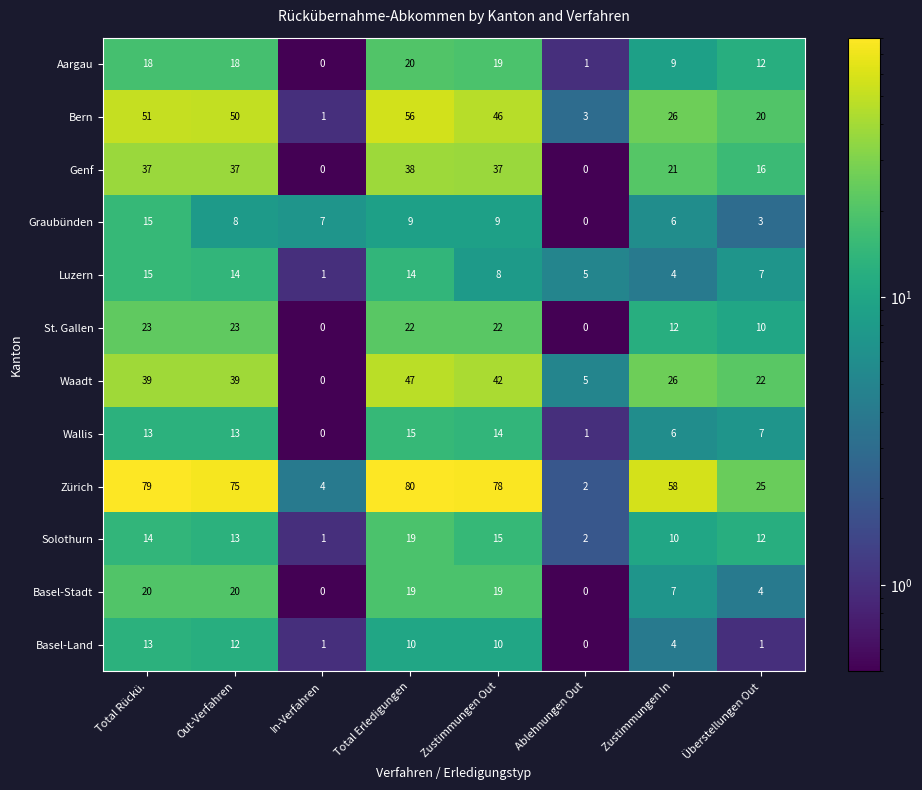

What is the maximum value for Graubünden?

15